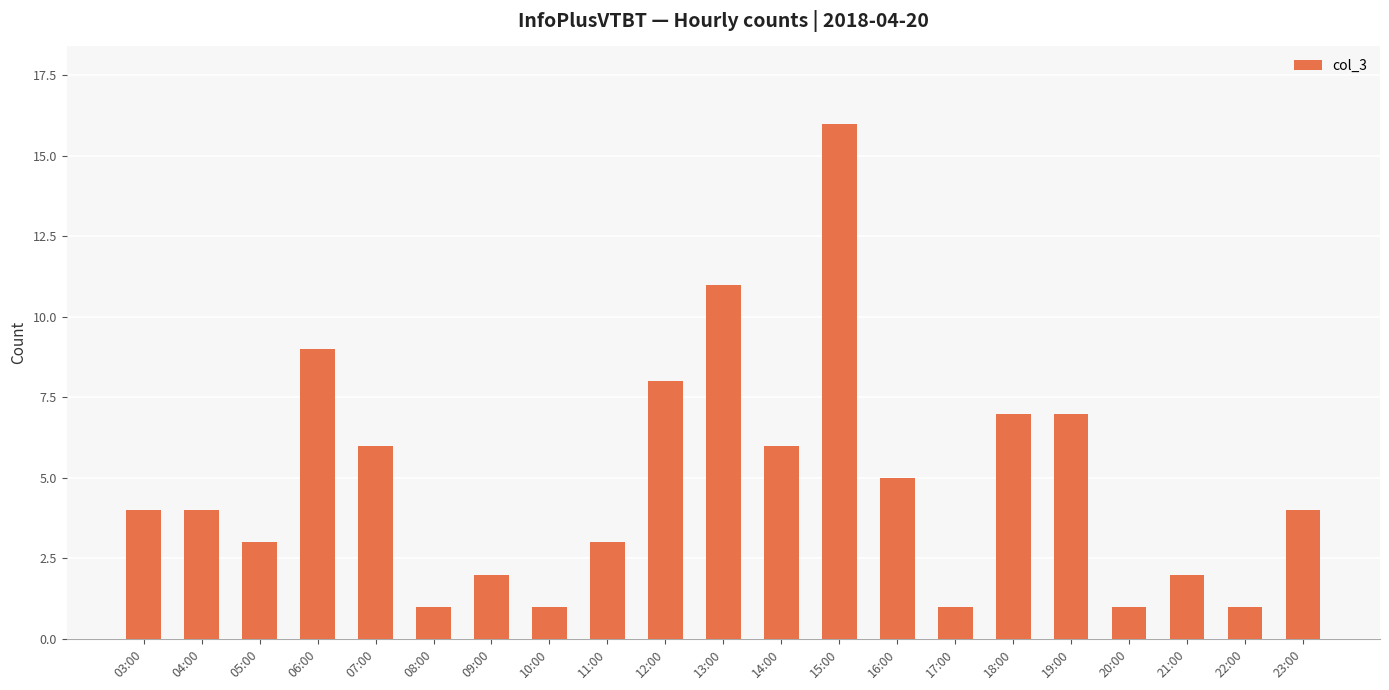

At which label is the value closest to 8?

12:00